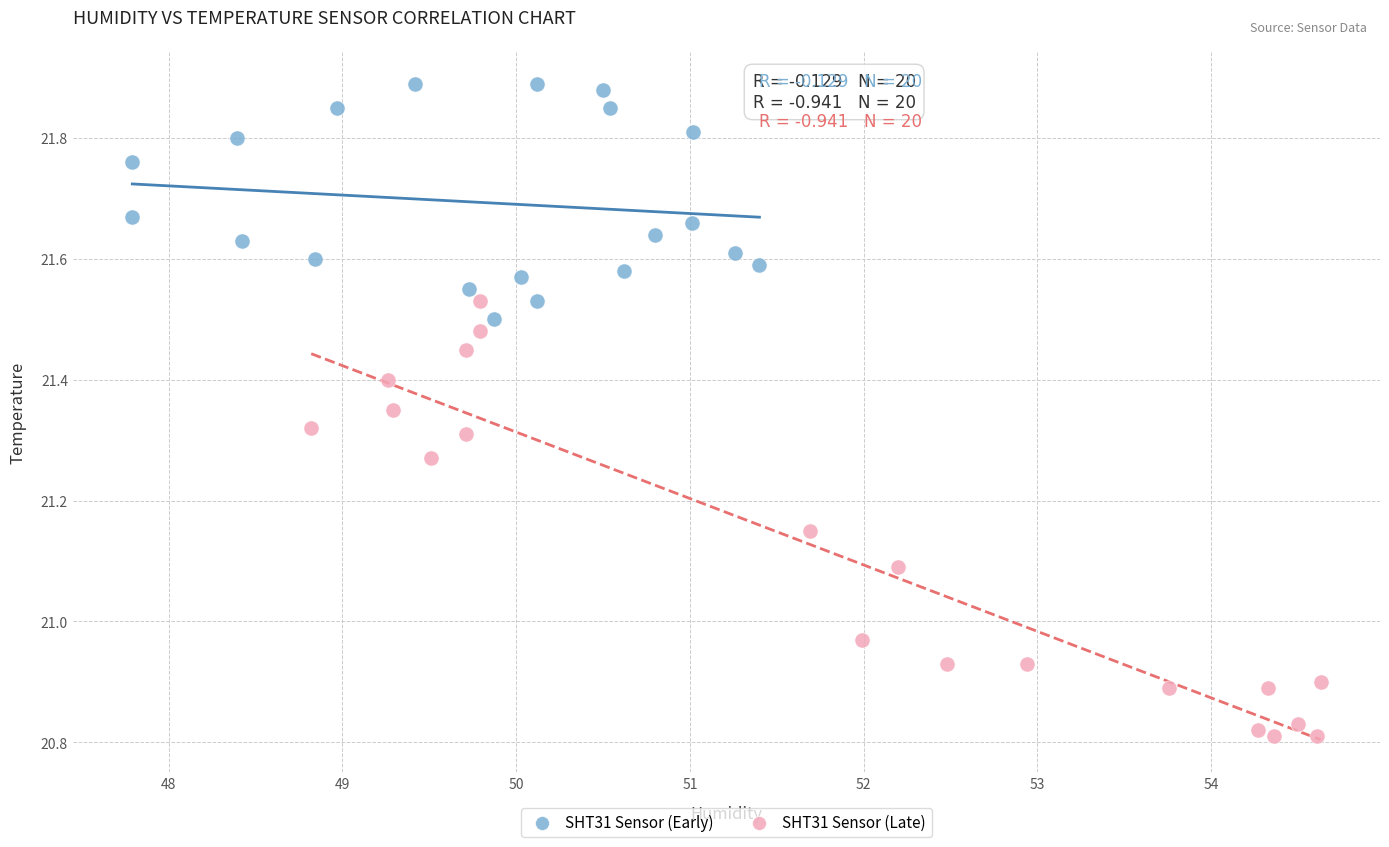

Which series contains the lowest Y value?

SHT31 Sensor (Late)